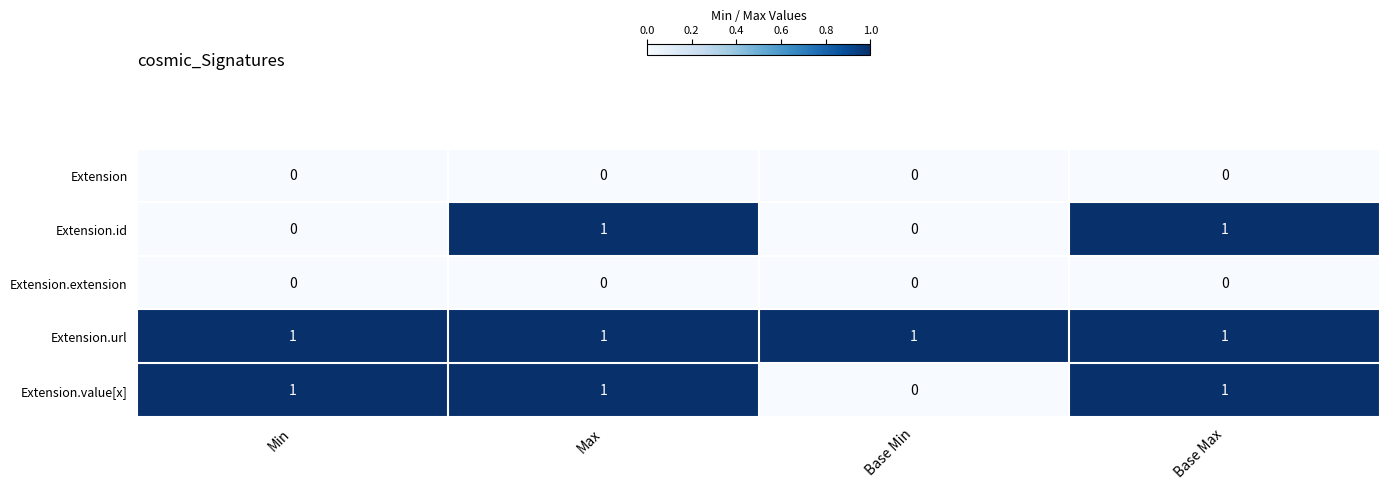

Is it true that Extension equals 0 at Min?

True